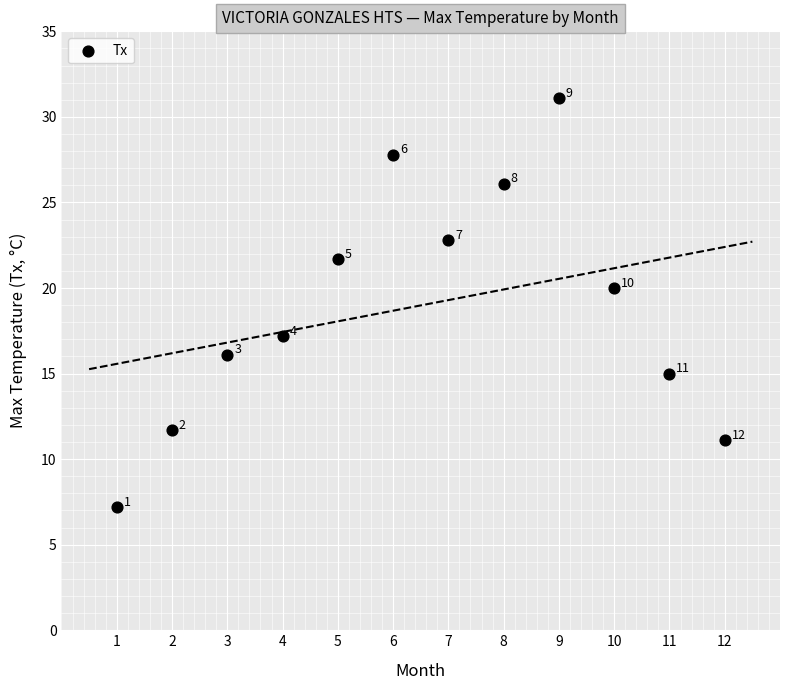

What is the average Y value?

19.0